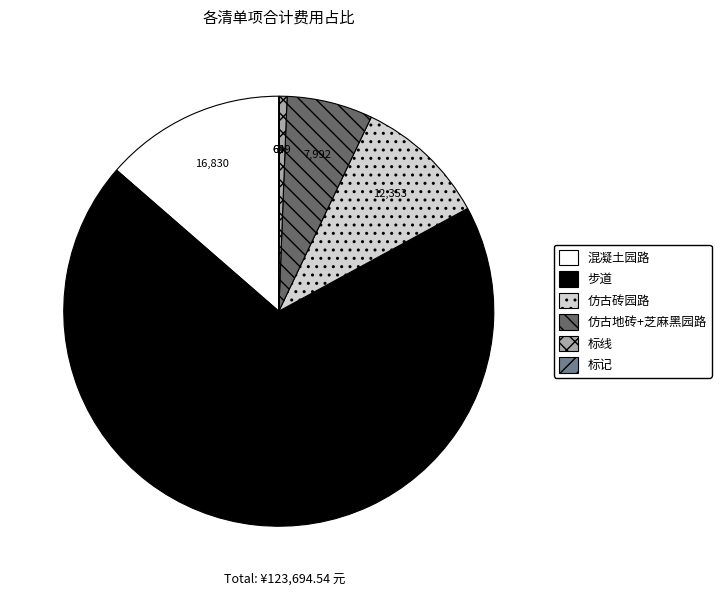

Do 混凝土园路 and 仿古地砖+芝麻黑园路 together represent more than half of the pie?

No